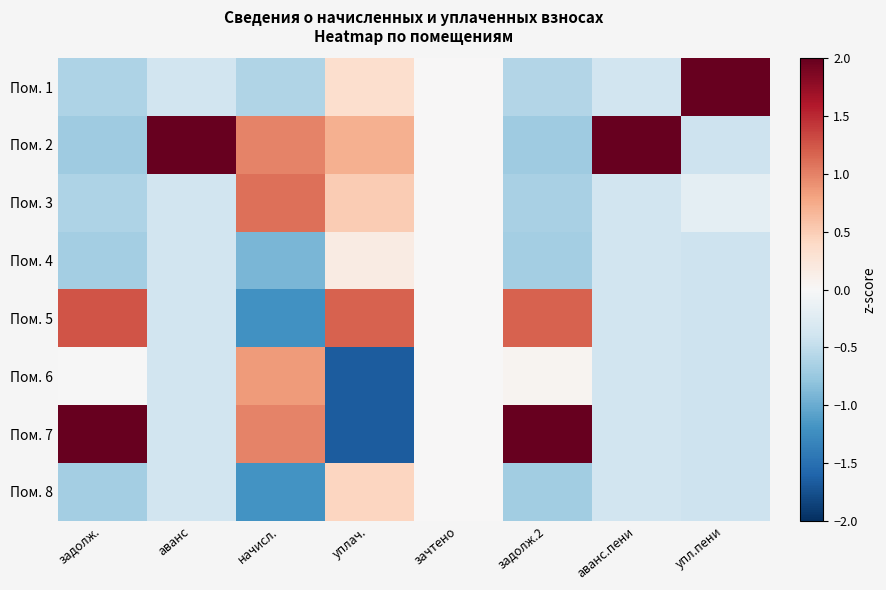

Between упл.пени and задолж.2, which is larger?

упл.пени